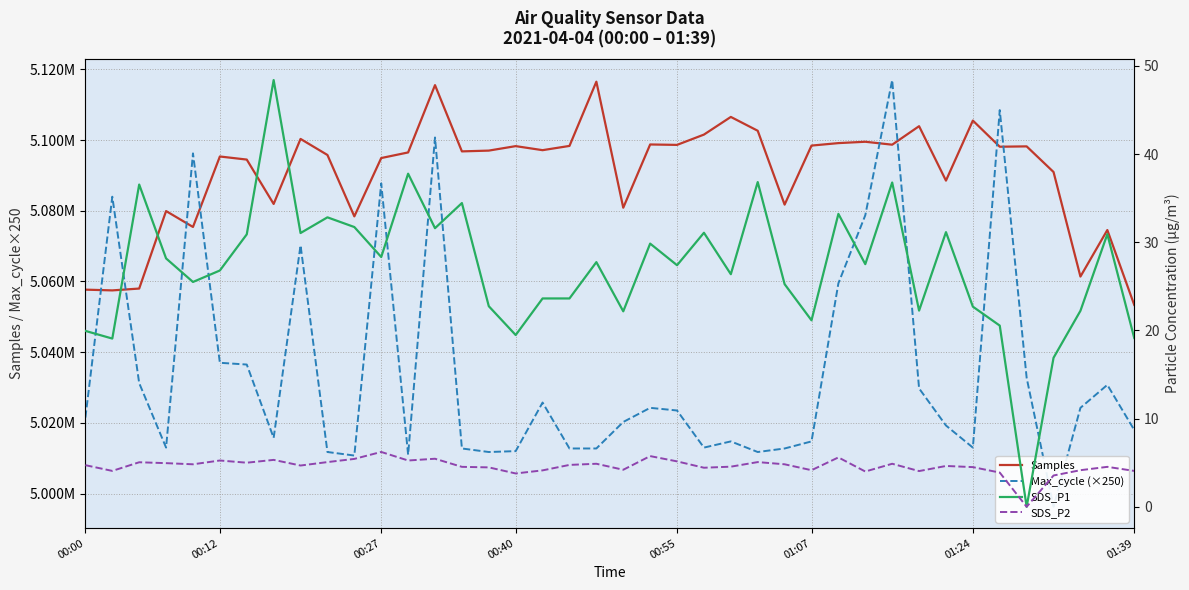

The SDS_P2 series shows 4.1 at 17. True or false?

True